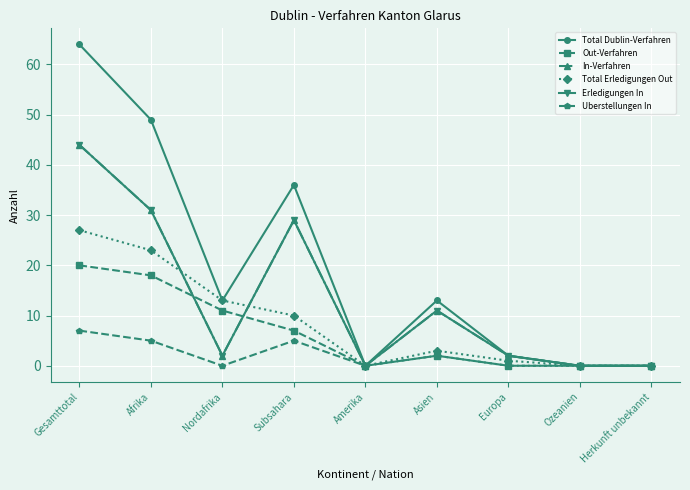

Does the chart have visible grid lines?

Yes